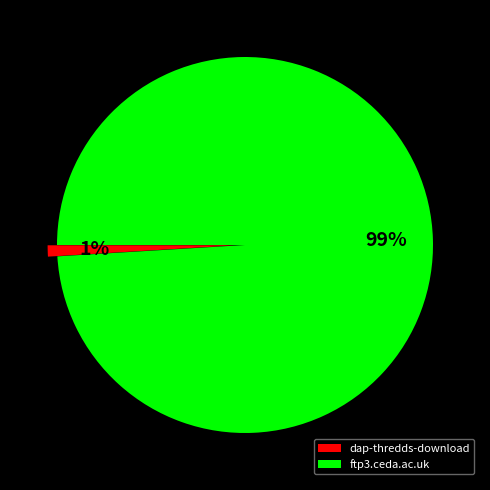

What percentage is the dap-thredds-download slice, to the nearest percent?

1%